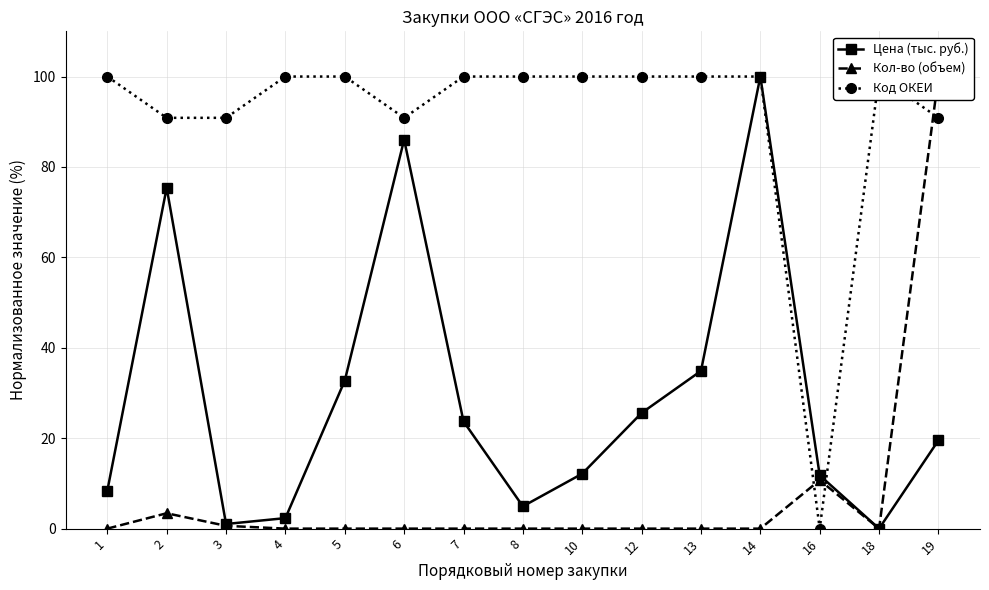

Which series has the widest spread of values?

Цена (тыс. руб.)